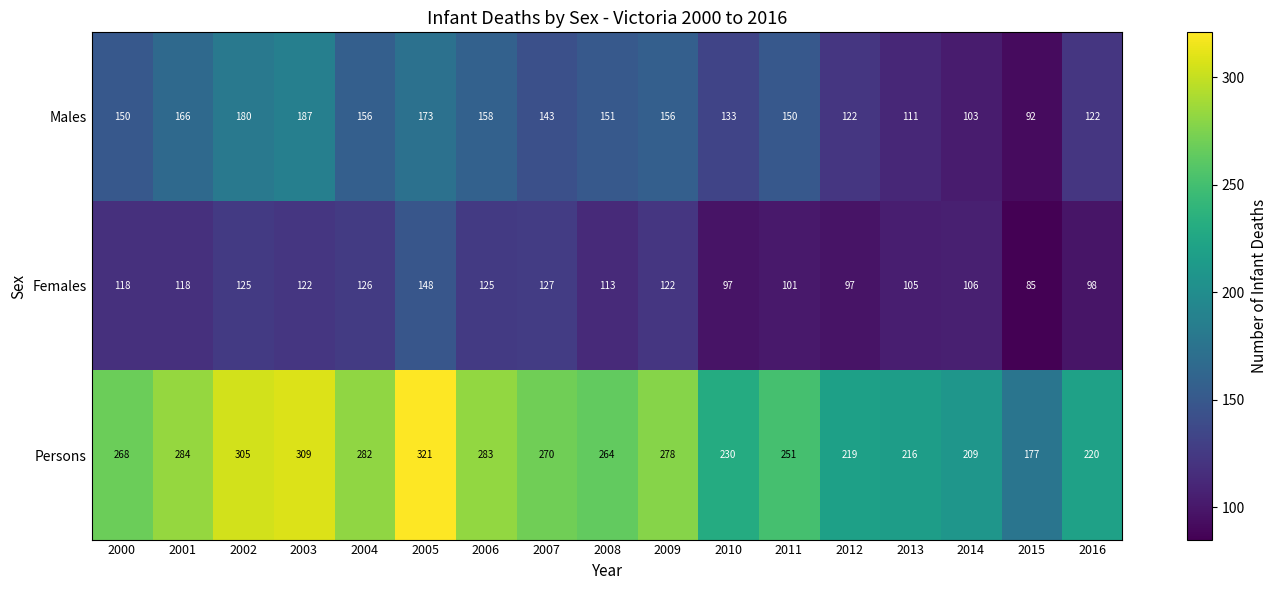

What is the difference between the second highest and second lowest values in the Females series?

30